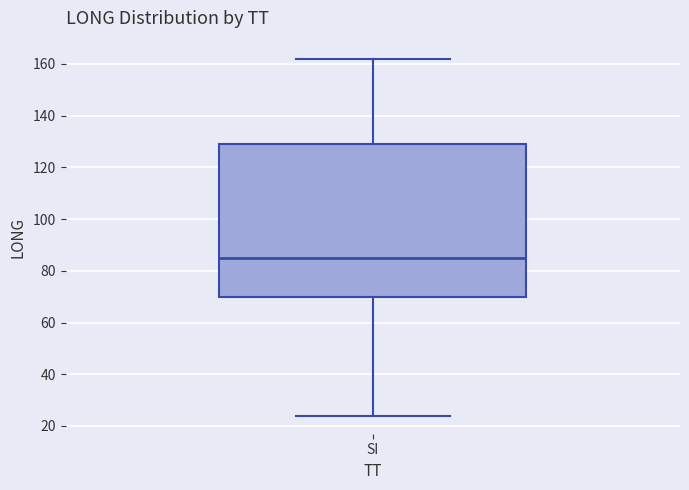

Read this box plot against the y-axis: the position of the median line, the range covered by the box, and the ends of both whiskers. The values are not printed on the chart, so give them approximately, as read against the axis.

median 84, box 70 to 130, whiskers 24 to 162